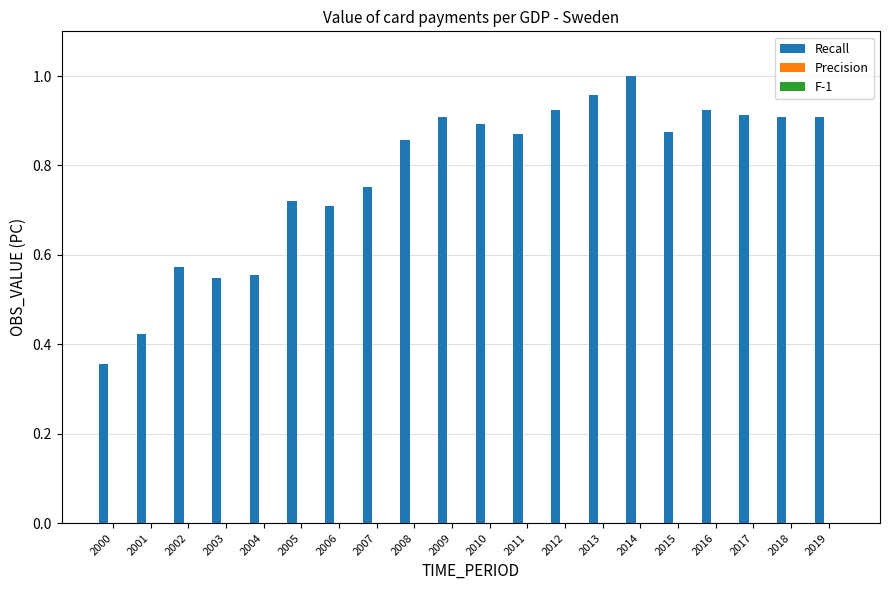

True or false: the data shows 0.9 at 2017.

True